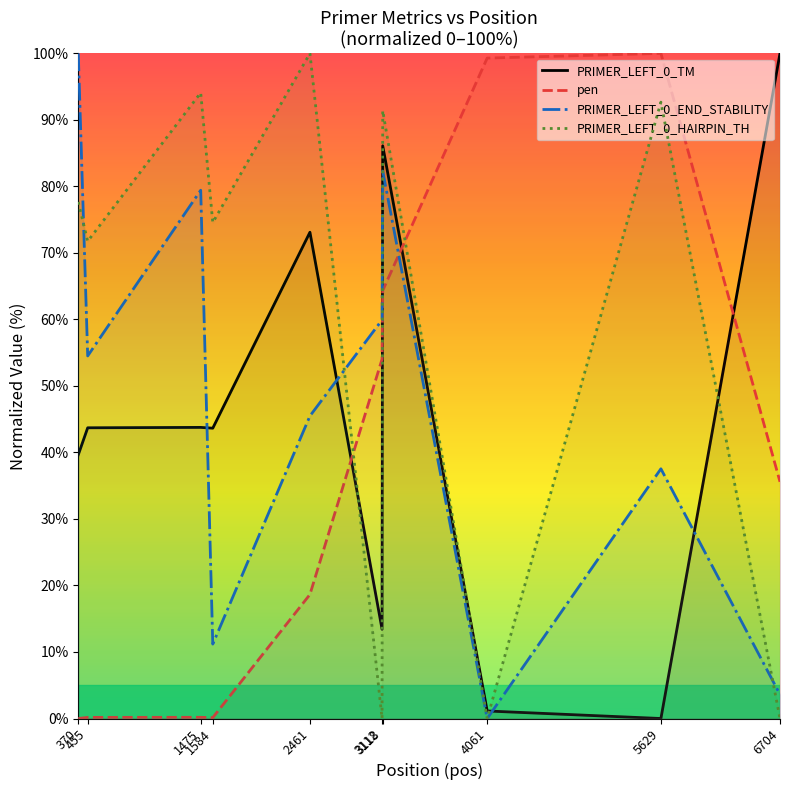

Reading left to right, what are all the values shown in this chart?

PRIMER_LEFT_0_TM: 370=39.7	455=43.7	1475=43.8	1584=43.6	2461=73.1	3112=13.4	3118=86.1	4061=1.1	5629=0.0	6704=100.0
pen: 370=0.0	455=0.2	1475=0.2	1584=0.1	2461=18.7	3112=54.0	3118=64.3	4061=99.3	5629=100.0	6704=35.6
PRIMER_LEFT_0_END_STABILITY: 370=100.0	455=54.5	1475=79.4	1584=11.2	2461=45.5	3112=59.9	3118=82.3	4061=0.0	5629=37.5	6704=3.6
PRIMER_LEFT_0_HAIRPIN_TH: 370=77.7	455=71.8	1475=94.1	1584=74.6	2461=100.0	3112=0.0	3118=91.4	4061=0.0	5629=92.7	6704=0.0